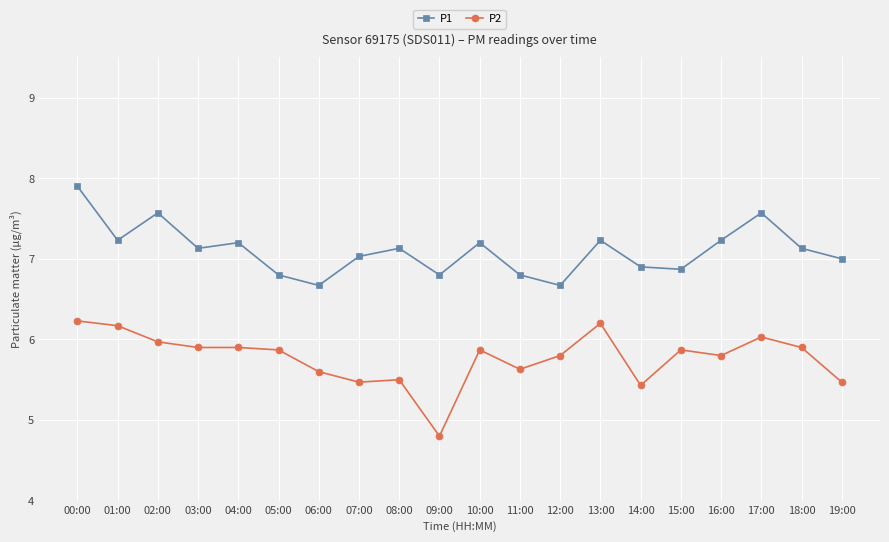

True or false: P1 has a value of 3.1 at 02:00.

False